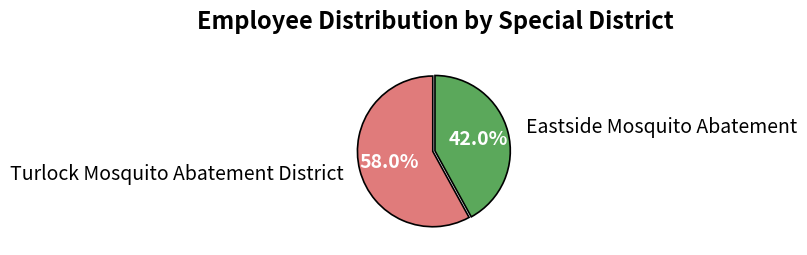

Is there any slice that represents more than half of the pie?

Yes